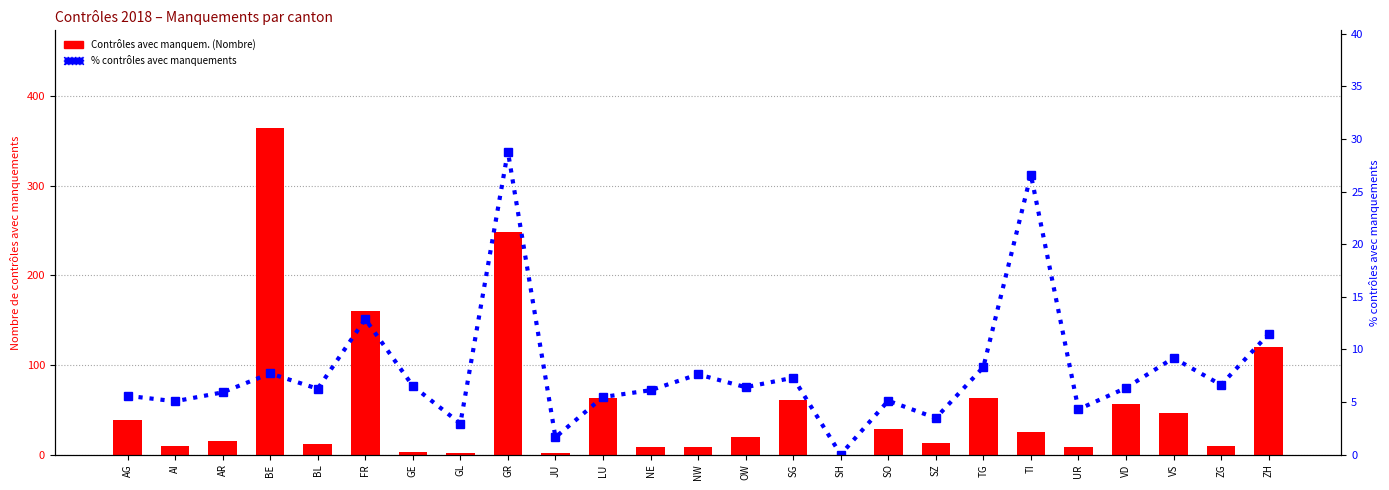

Rank the series at BE from lowest to highest value.

% contrôles avec manquements, Contrôles avec manquem. (Nombre)